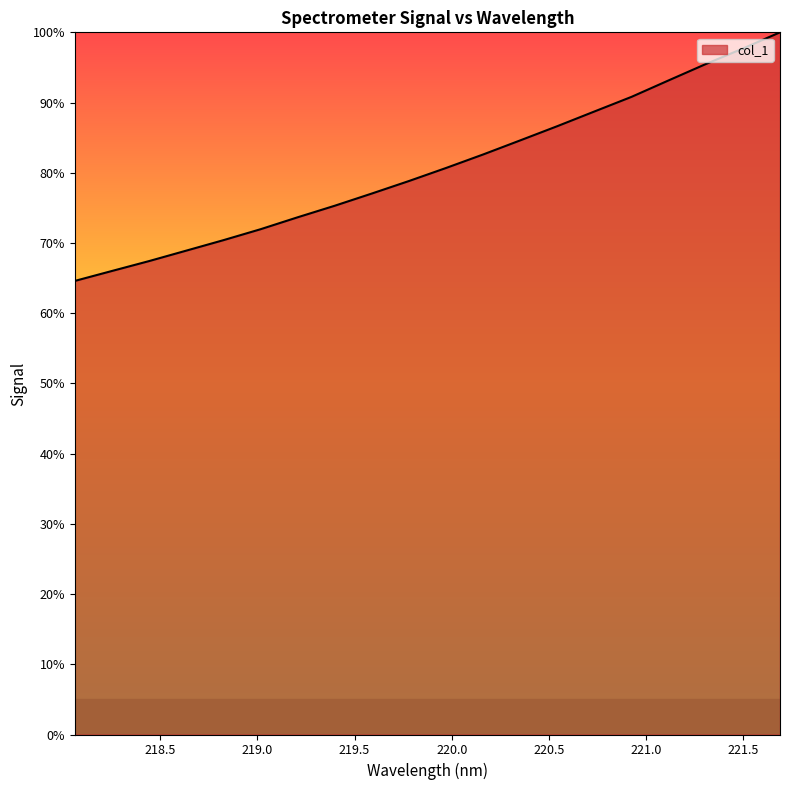

Does the chart have visible grid lines?

No